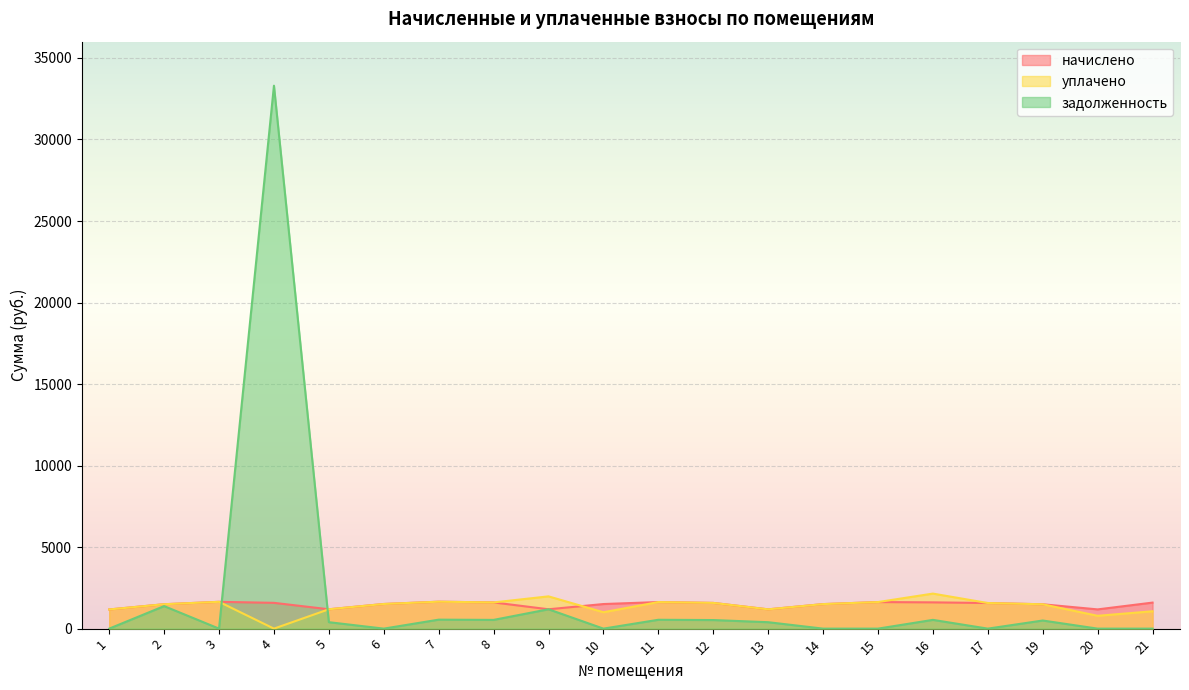

What is the greatest value displayed?

33299.9